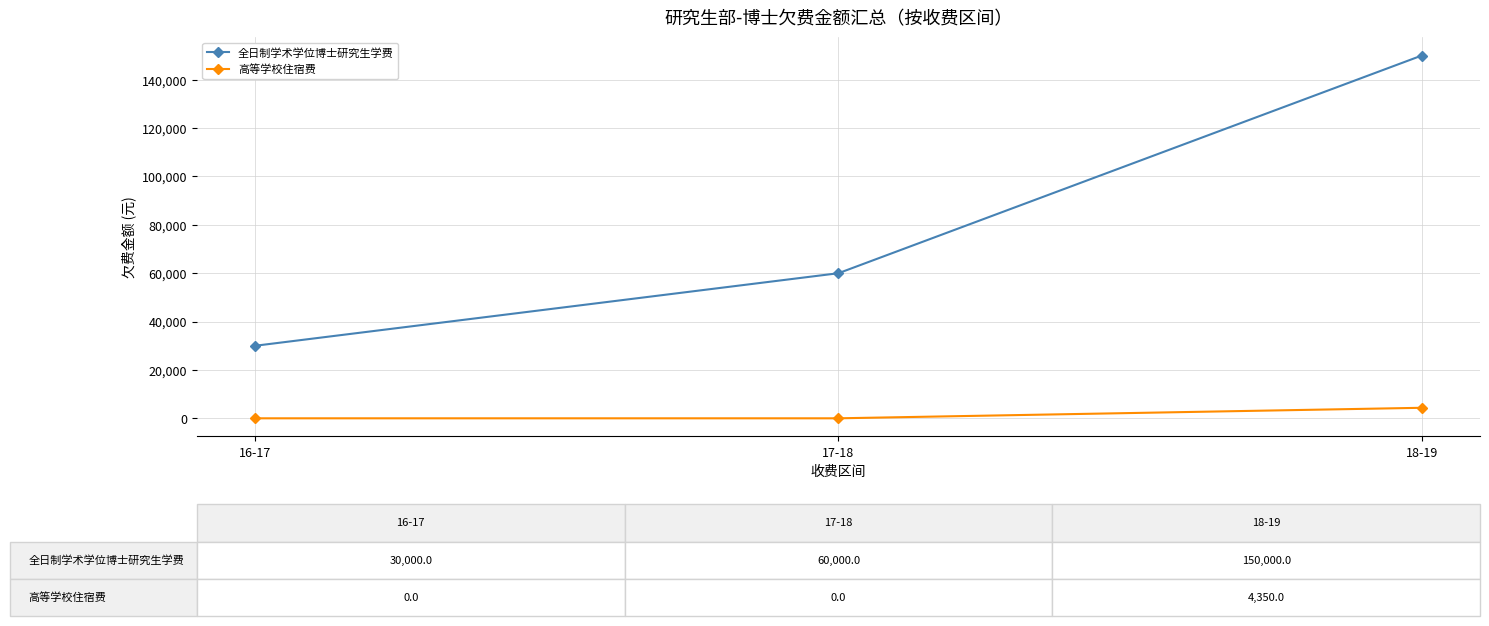

Is it true that 全日制学术学位博士研究生学费 equals 30000 at 16-17?

True